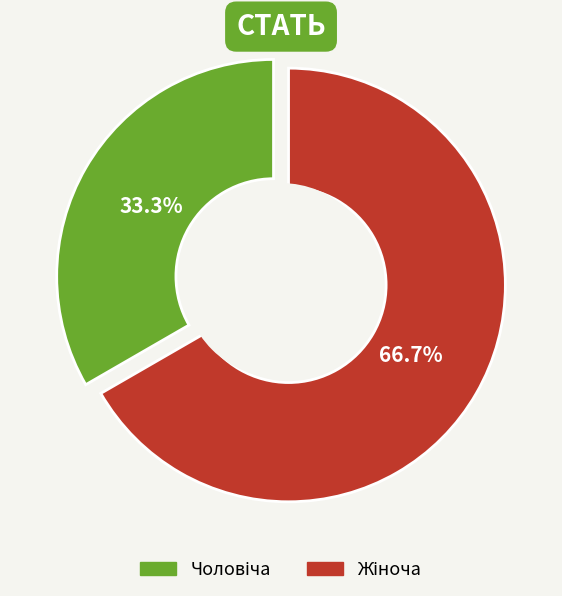

Approximately how many times larger is the value at Чоловіча compared to Жіноча?

0.5